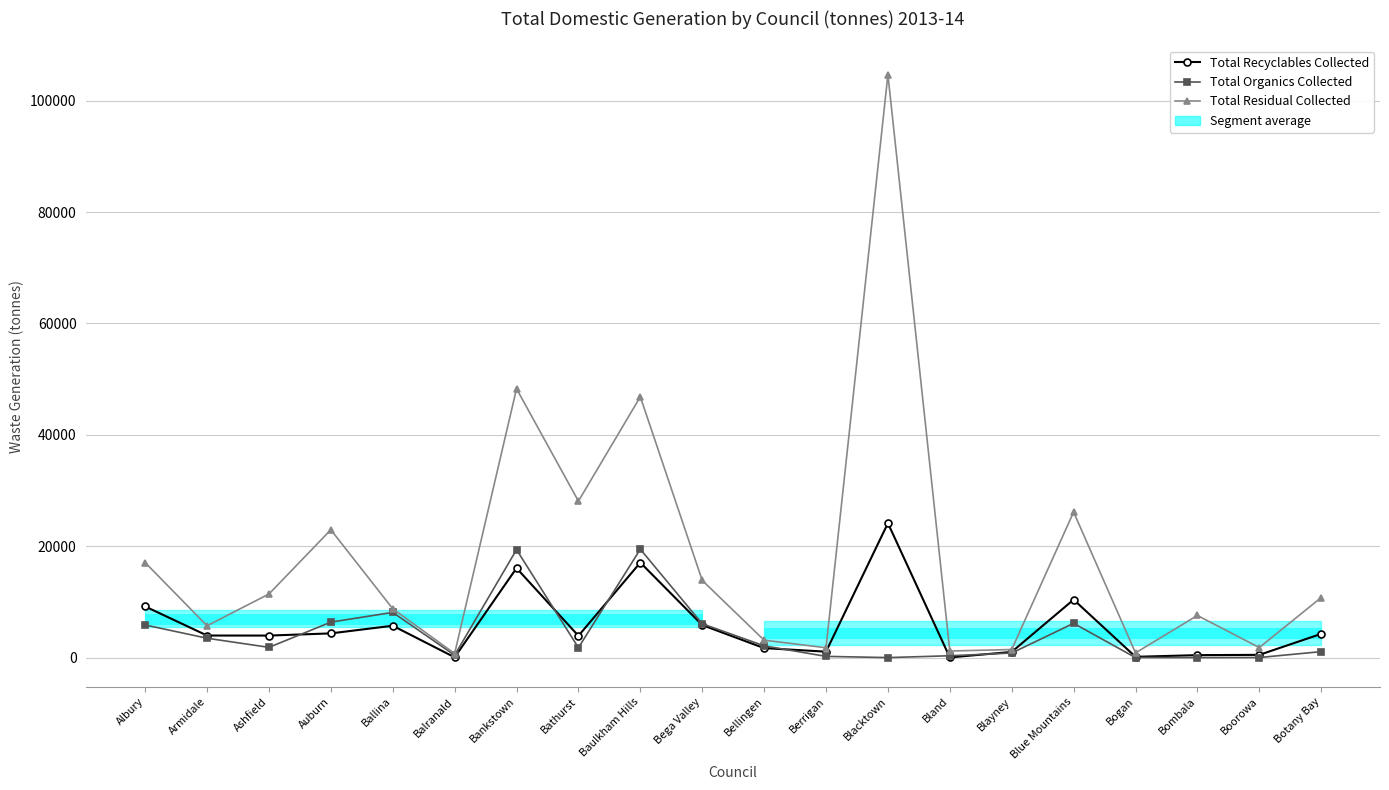

What is the spread (max minus min) of values at Bega Valley?

8027.6